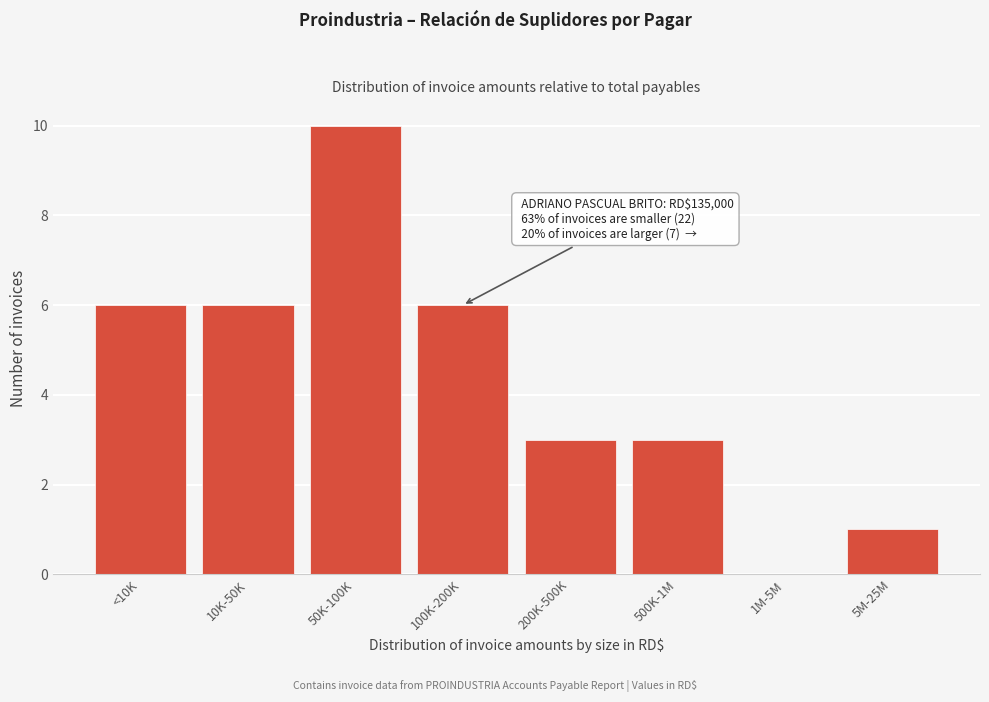

Reading right to left, list all the values displayed in this chart.

5M-25M=1	1M-5M=0	500K-1M=3	200K-500K=3	100K-200K=6	50K-100K=10	10K-50K=6	<10K=6